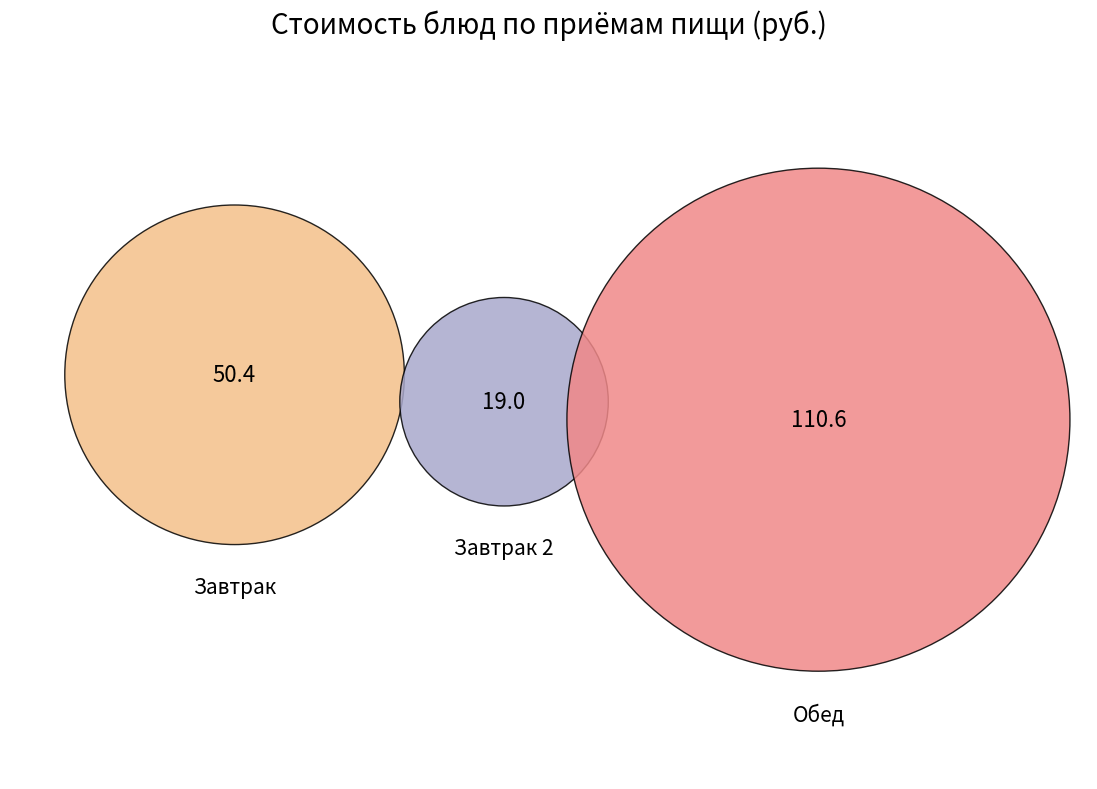

Does хлеб (завтрак) account for over 50% of the chart?

No